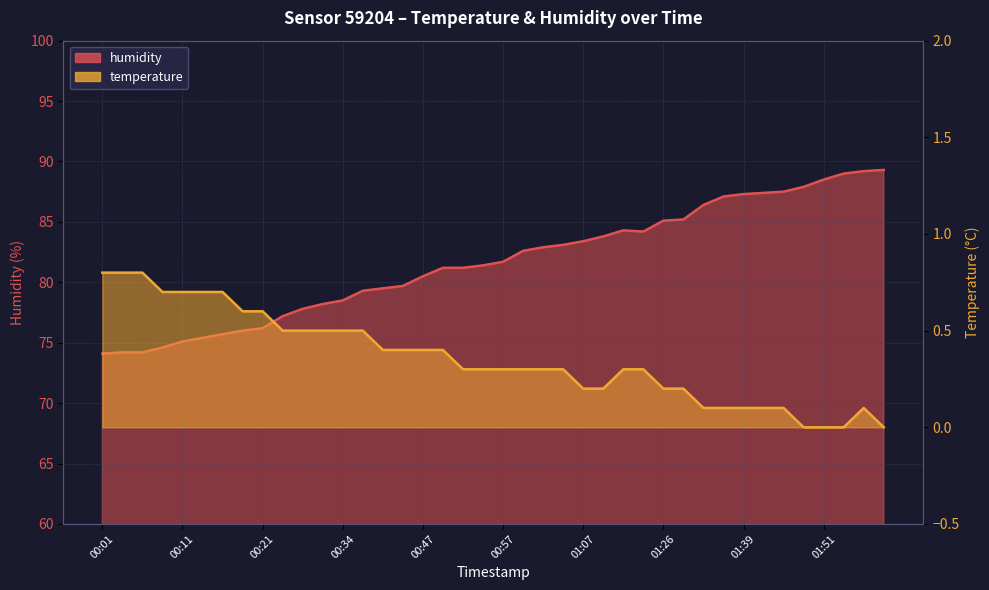

Reading left to right, list all the values displayed in this chart.

humidity: 00:01=74.1	00:04=74.2	00:06=74.2	00:09=74.6	00:11=75.1	00:14=75.4	00:16=75.7	00:19=76.0	00:21=76.2	00:27=77.2	00:29=77.8	00:32=78.2	00:34=78.5	00:37=79.3	00:39=79.5	00:42=79.7	00:47=80.5	00:49=81.2	00:52=81.2	00:54=81.4	00:57=81.7	00:59=82.6	01:02=82.9	01:04=83.1	01:07=83.4	01:09=83.8	01:15=84.3	01:18=84.2	01:26=85.1	01:29=85.2	01:34=86.4	01:36=87.1	01:39=87.3	01:41=87.4	01:44=87.5	01:46=87.9	01:51=88.5	01:54=89.0	01:56=89.2	01:59=89.3
temperature: 00:01=0.8	00:04=0.8	00:06=0.8	00:09=0.7	00:11=0.7	00:14=0.7	00:16=0.7	00:19=0.6	00:21=0.6	00:27=0.5	00:29=0.5	00:32=0.5	00:34=0.5	00:37=0.5	00:39=0.4	00:42=0.4	00:47=0.4	00:49=0.4	00:52=0.3	00:54=0.3	00:57=0.3	00:59=0.3	01:02=0.3	01:04=0.3	01:07=0.2	01:09=0.2	01:15=0.3	01:18=0.3	01:26=0.2	01:29=0.2	01:34=0.1	01:36=0.1	01:39=0.1	01:41=0.1	01:44=0.1	01:46=0.0	01:51=0.0	01:54=0.0	01:56=0.1	01:59=0.0